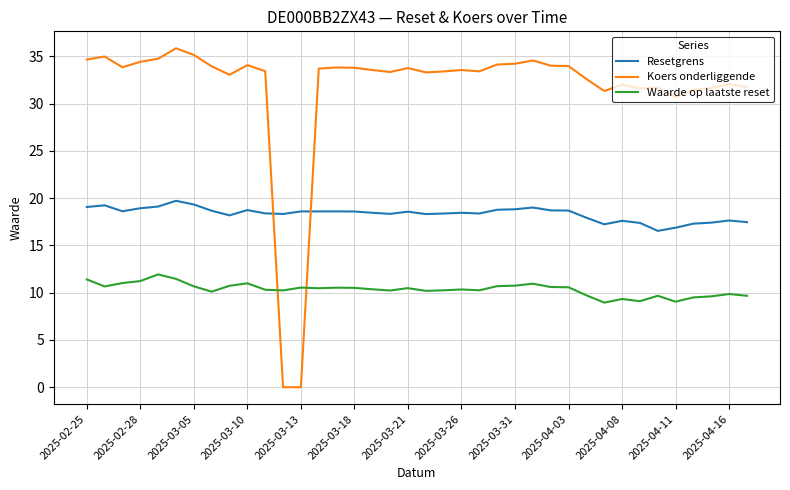

True or false: Resetgrens has more than 2 interior local peaks.

True